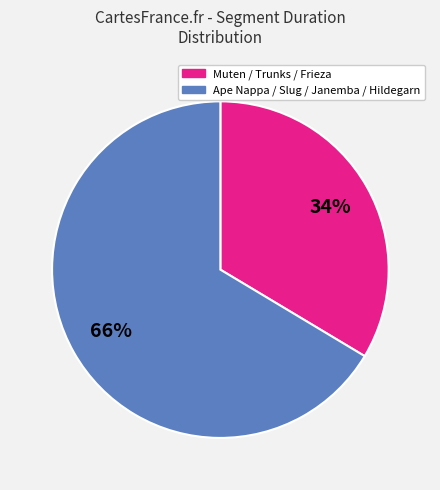

Is there a majority slice in this chart?

Yes